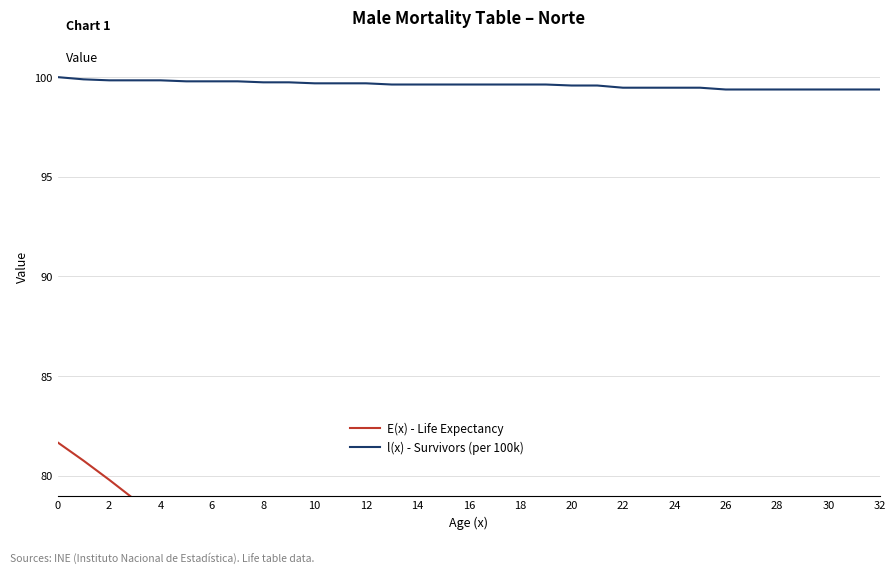

Does the chart display data point markers on the line(s)?

No